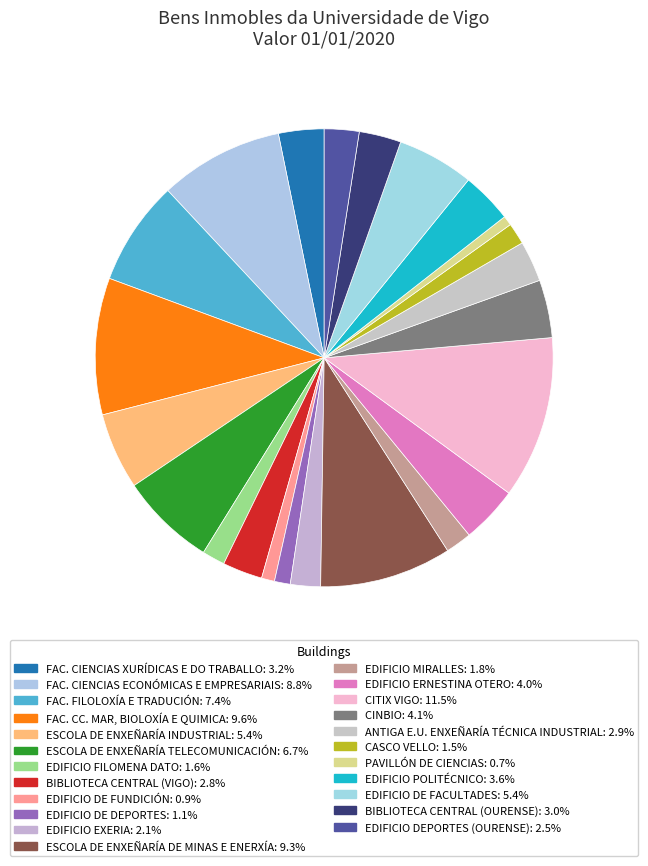

Count the number of slices in the pie.

23